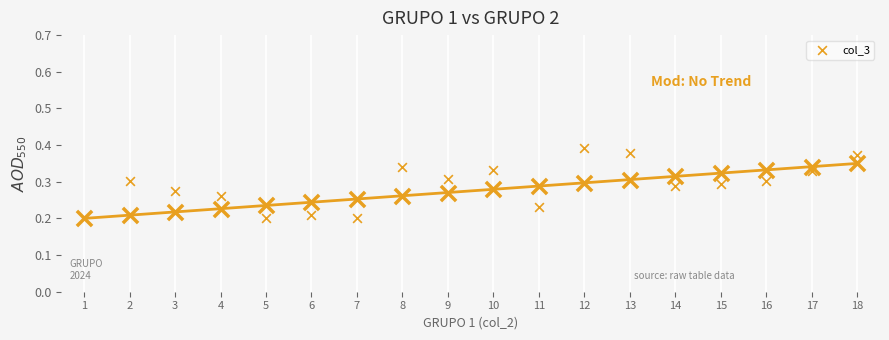

Between 11 and 14, which is larger?

14